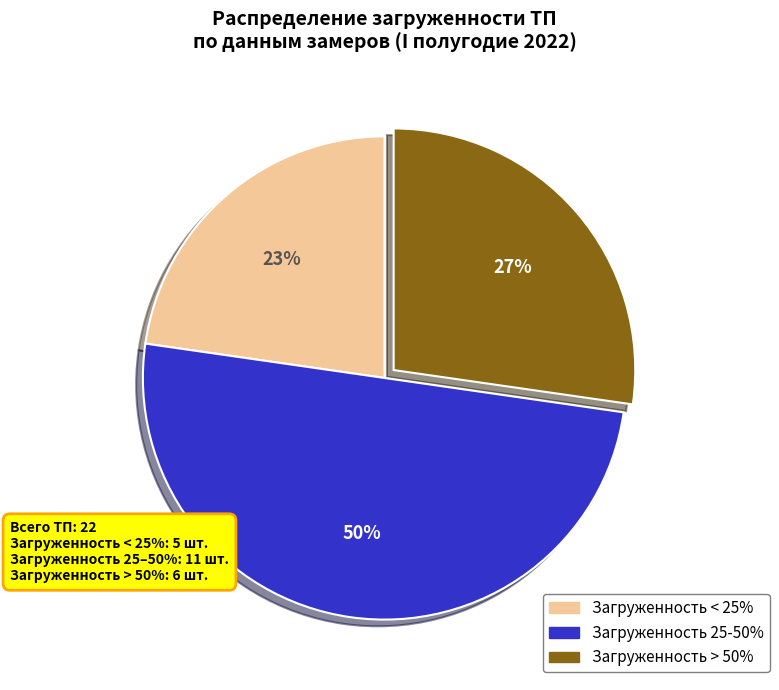

Combined, do Загруженность 25-50% and Загруженность < 25% account for over 50%?

Yes